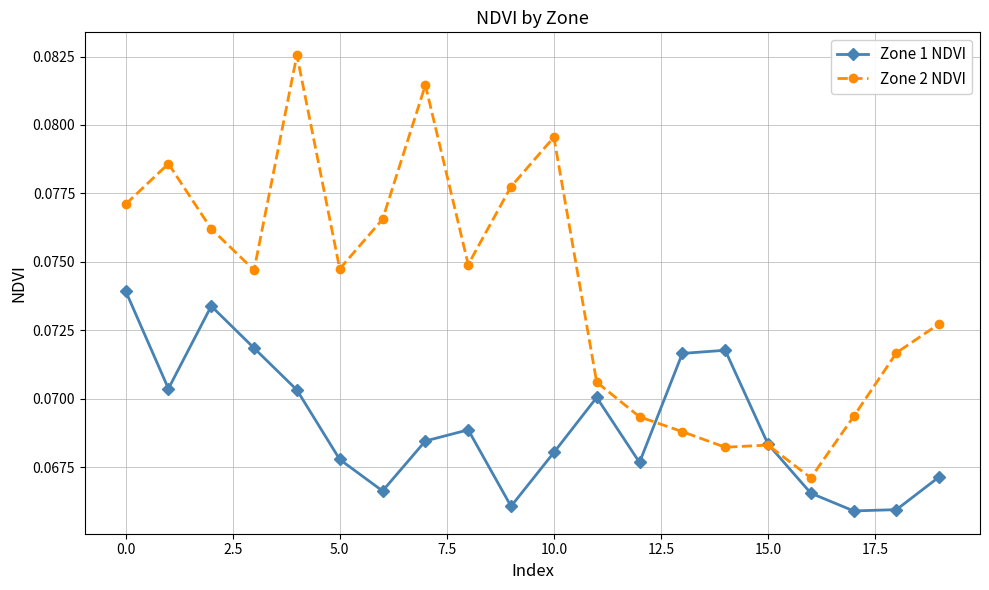

True or false: Zone 2 NDVI has more than 1 points higher than both neighbors.

True